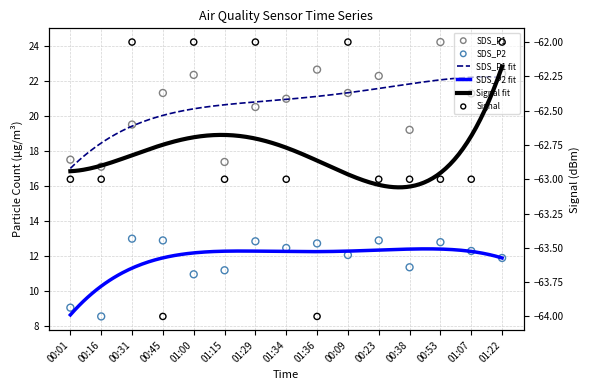

Which series has the largest Y range (max minus min)?

SDS_P1